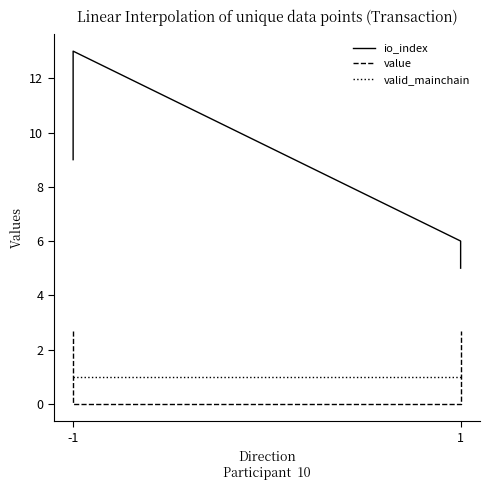

What is the total value across all series at -1?

12.7